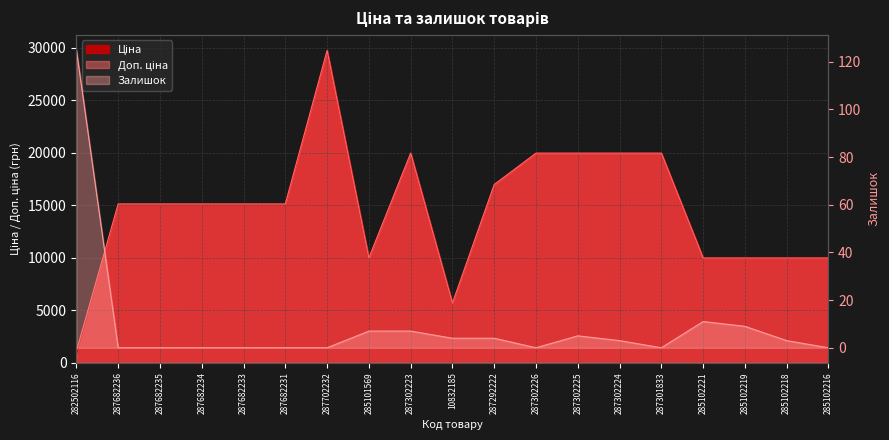

How many data points in Доп. ціна are above 15120?

7